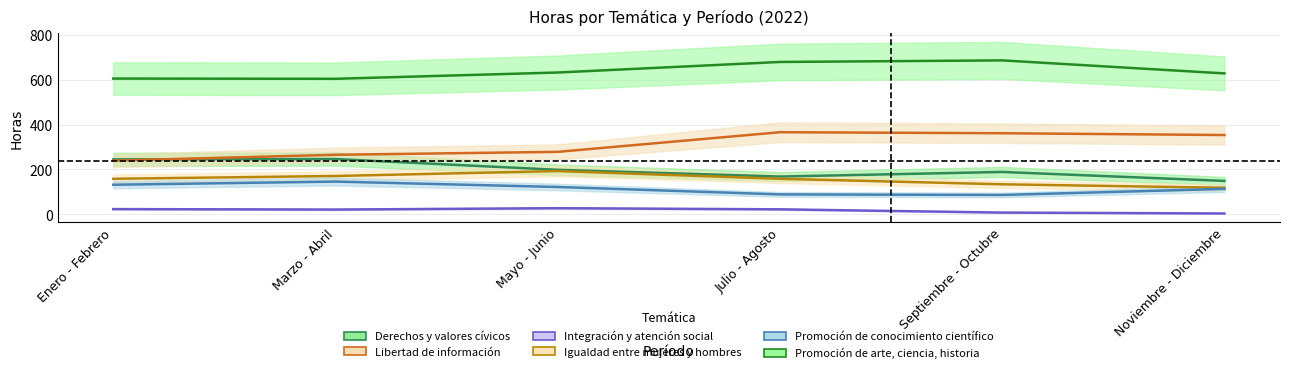

What is the difference between the maximum and second lowest values in the Promoción de arte, ciencia, historia series?

81.0